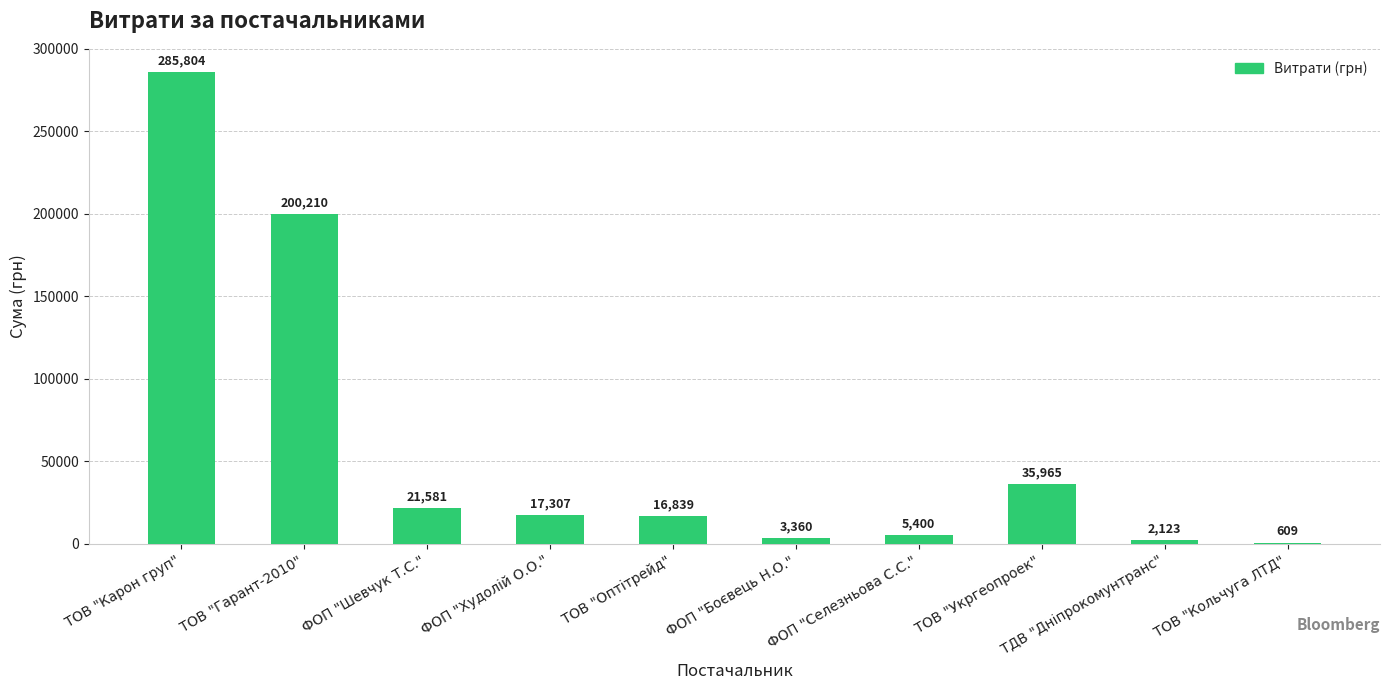

Which has a higher value, ТОВ "Карон груп" or ТОВ "Кольчуга ЛТД"?

ТОВ "Карон груп"